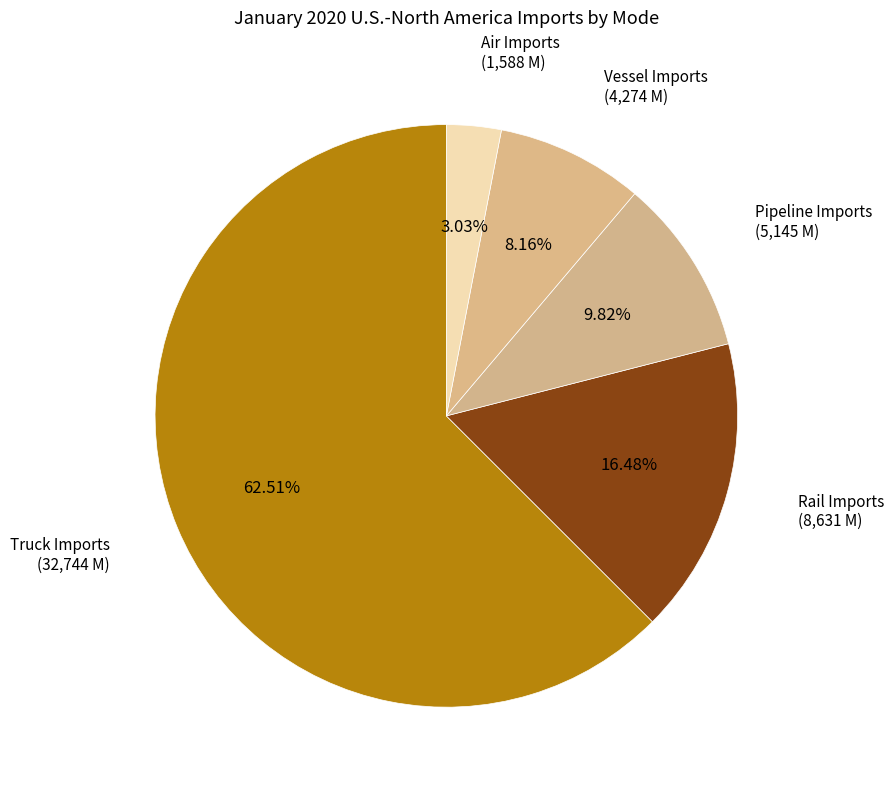

True or false: Air Imports accounts for 14% of the total.

False